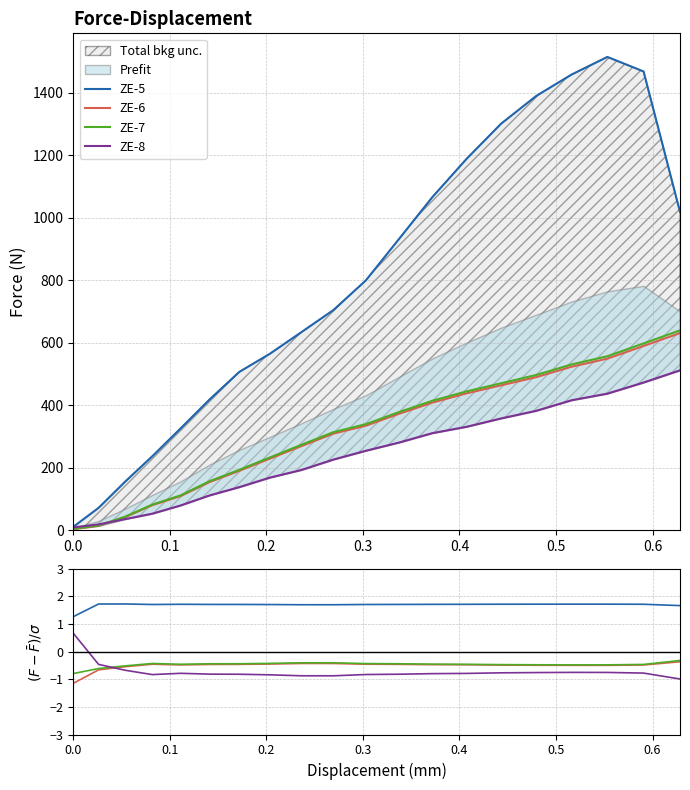

What are all the series names shown in the legend?

ZE-5, ZE-6, ZE-7, ZE-8